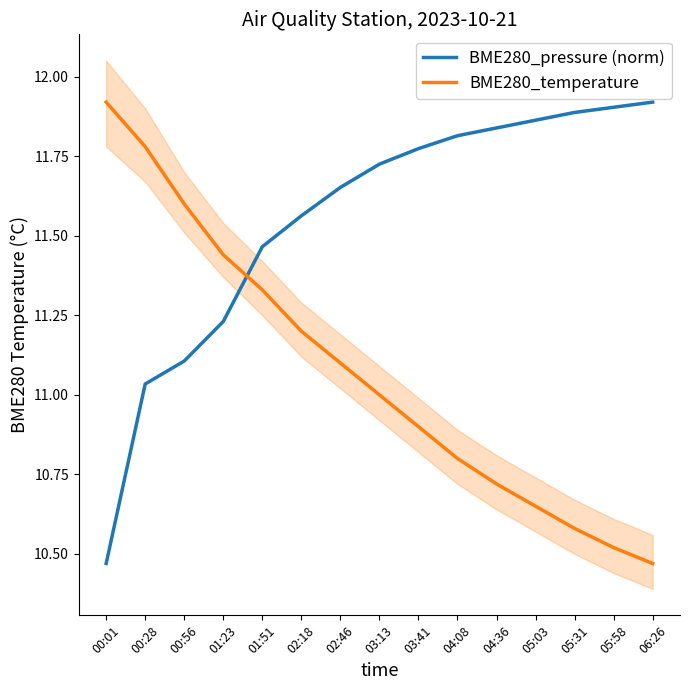

What is the smallest value displayed?

10.5